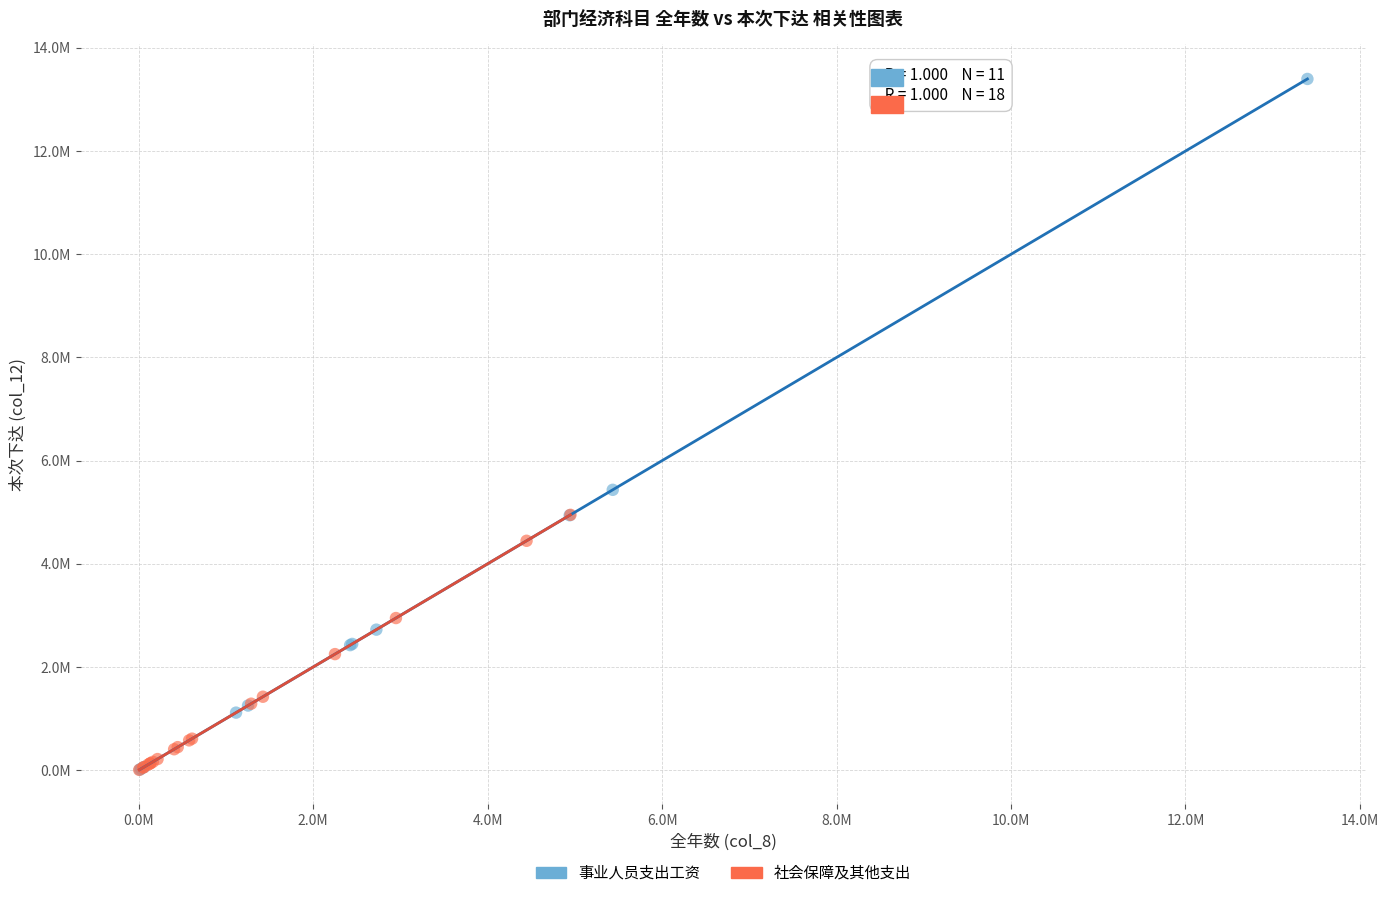

Which series has the widest spread of Y values?

事业人员支出工资